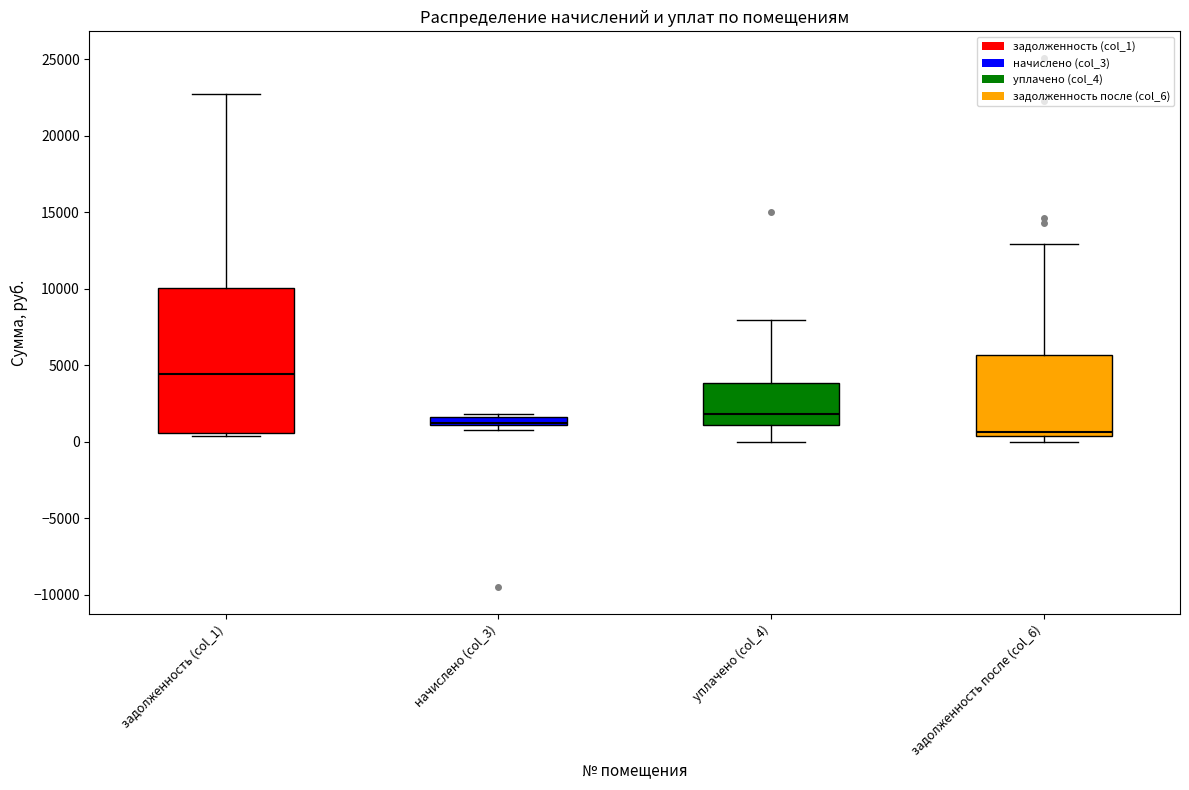

Where does the median line of the box for задолженность (col_1) sit on the y-axis? The values are not printed on the chart, so give them approximately, as read against the axis.

4500